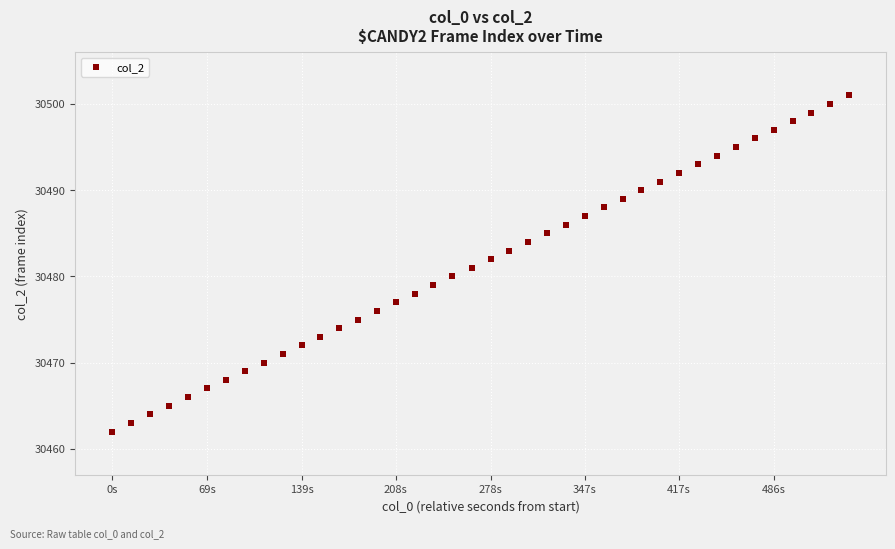

What is the range of Y values (max minus min)?

39